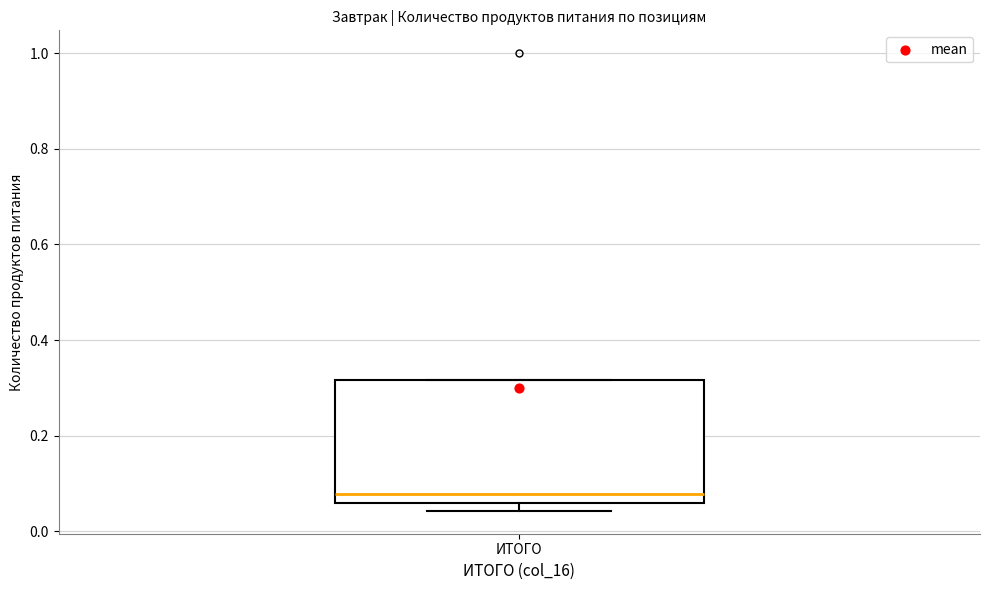

Where does the median line of the box for ИТОГО sit on the y-axis? The values are not printed on the chart, so give them approximately, as read against the axis.

0.08